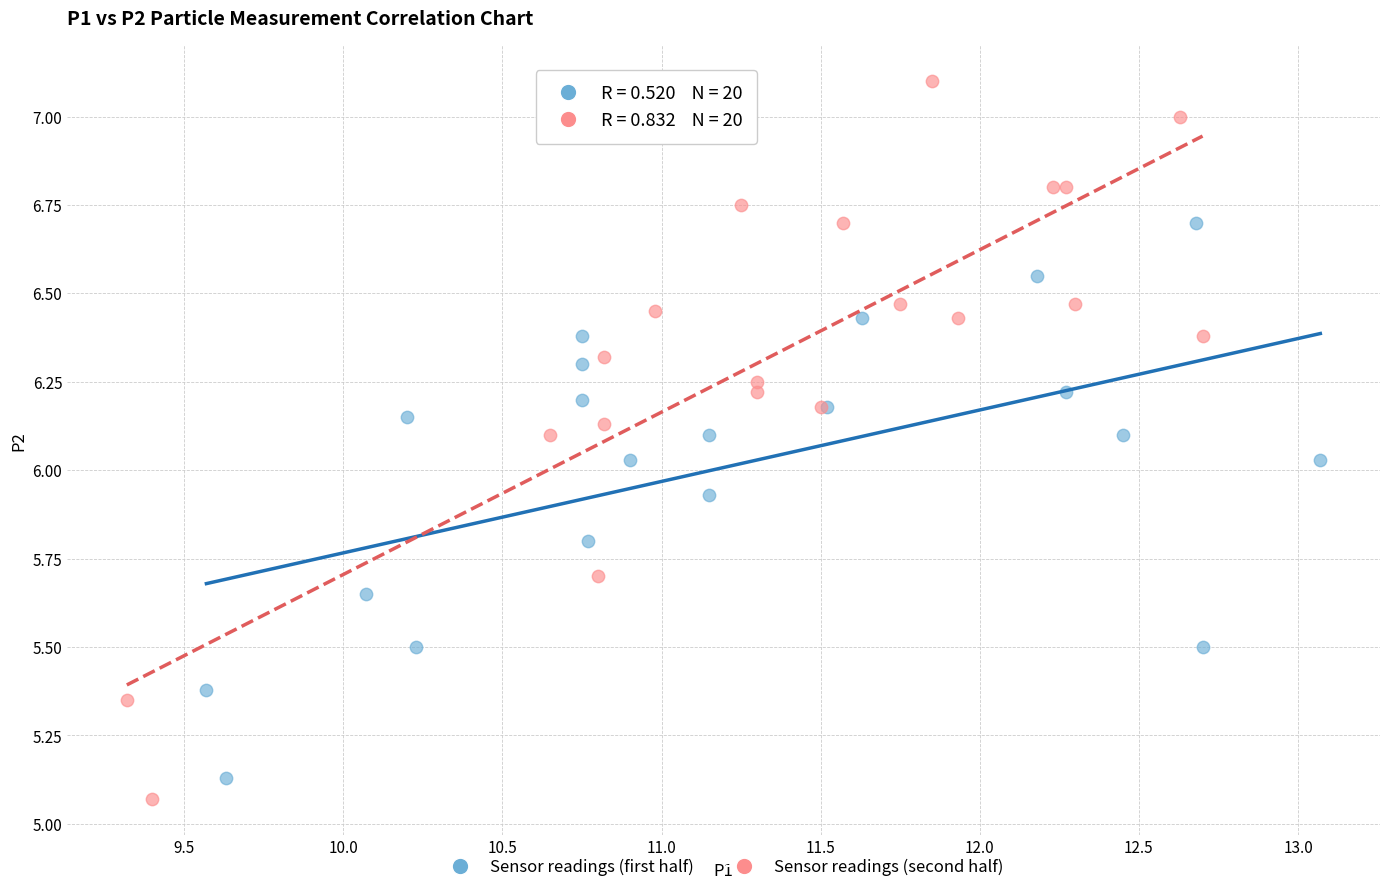

Which series contains the highest Y value?

Sensor readings (second half)